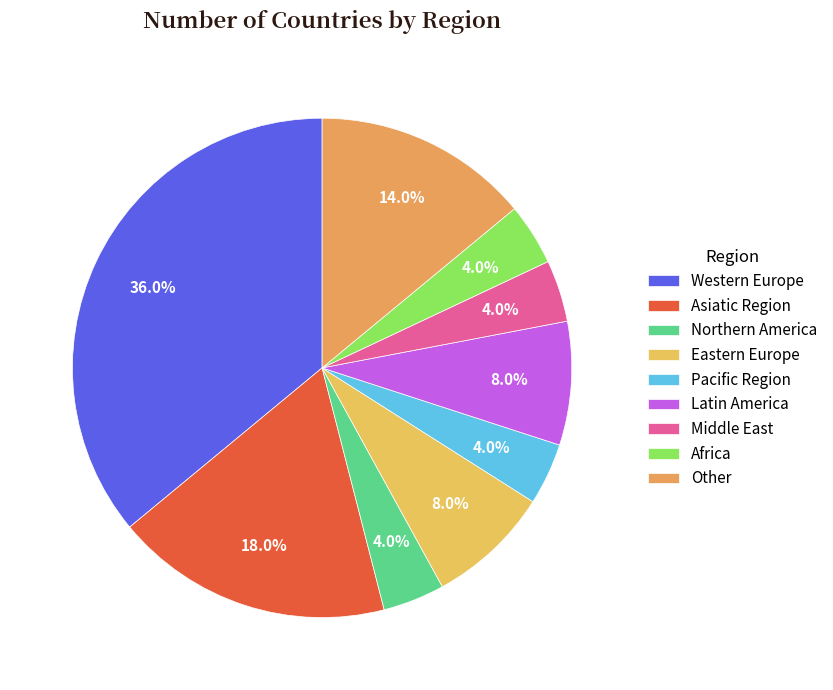

How many slices are in this pie chart?

9